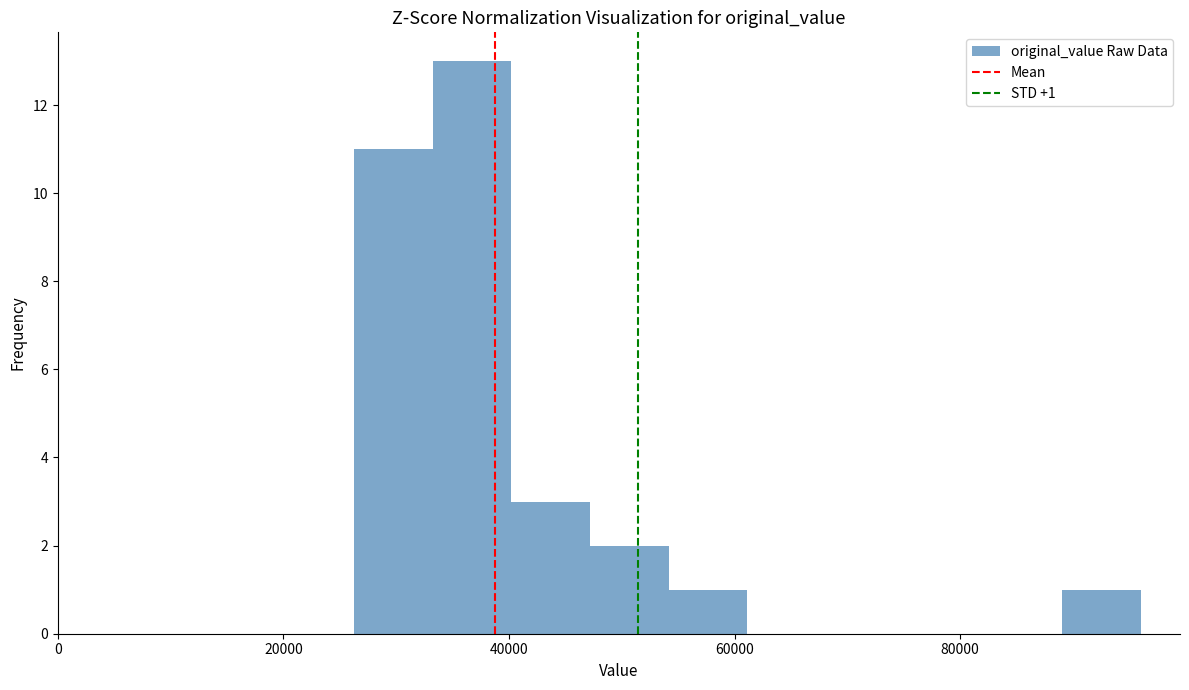

Read against the x-axis, roughly where is the centre of the tallest bar?

36000